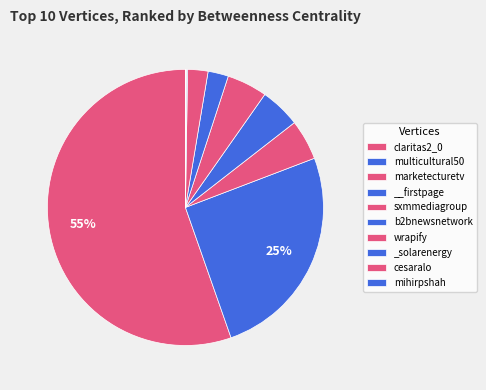

Combined, what portion of the pie is b2bnewsnetwork and __firstpage?

7.1%